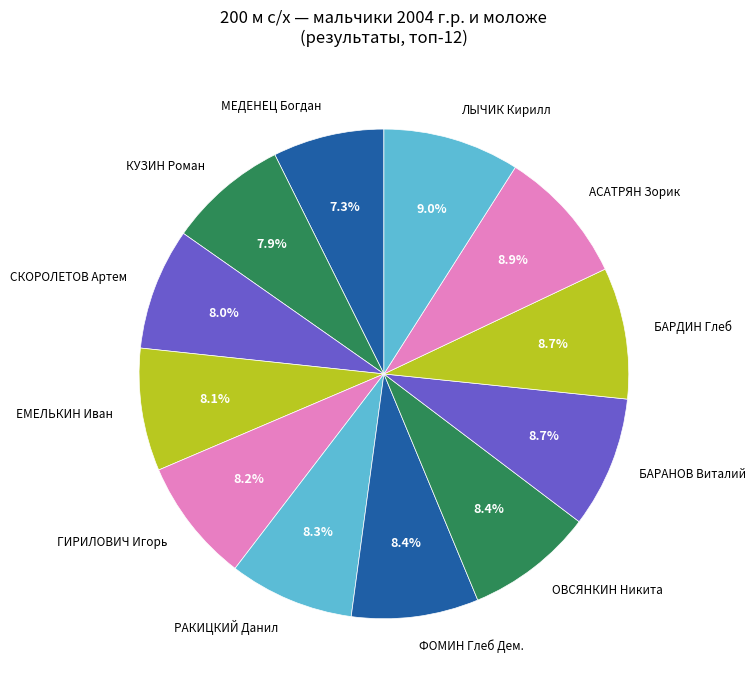

How much of the chart is everything except МЕДЕНЕЦ Богдан?

92.7%